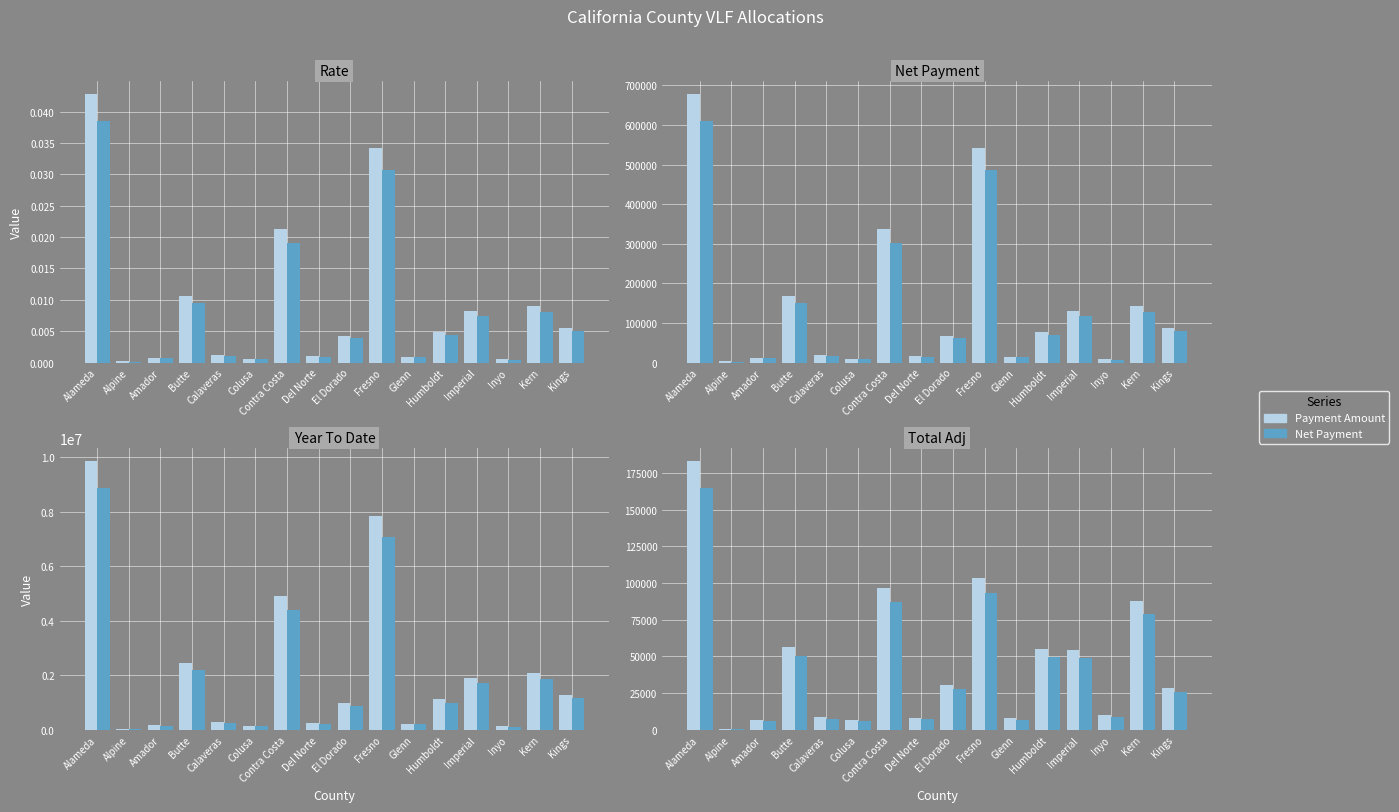

What is the difference between the second highest and second lowest values in the Payment Amount series?

96949.6